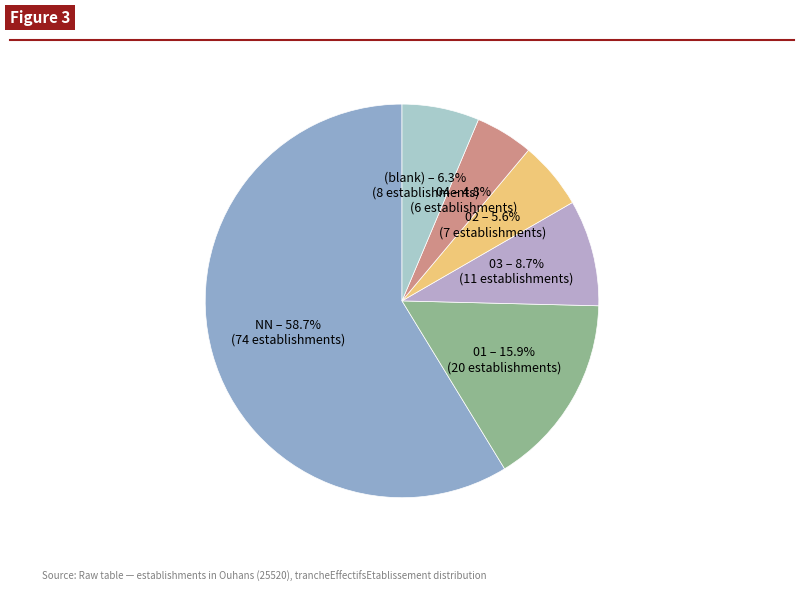

True or false: NN accounts for 48% of the total.

False